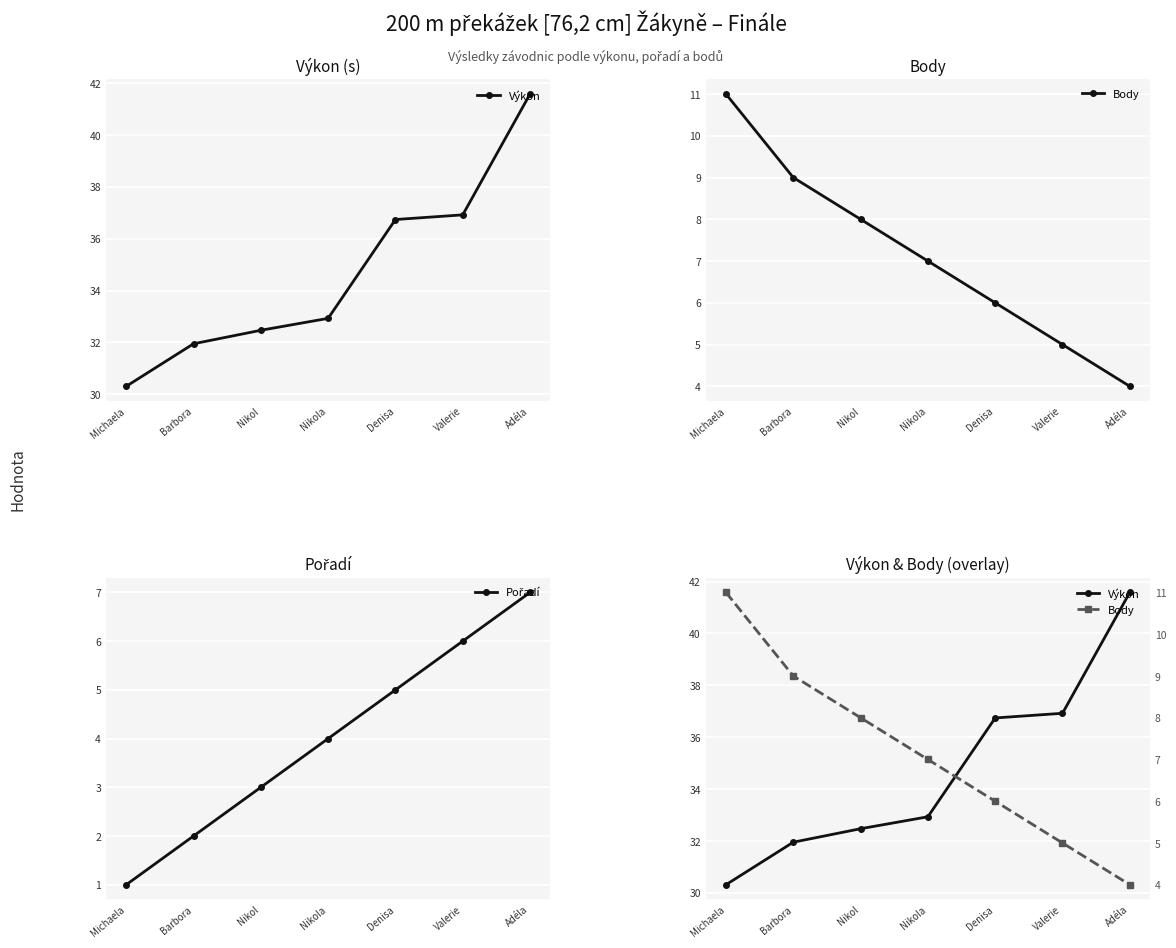

Rank the categories by Výkon value from highest to lowest.

Adéla, Valerie, Denisa, Nikola, Nikol, Barbora, Michaela